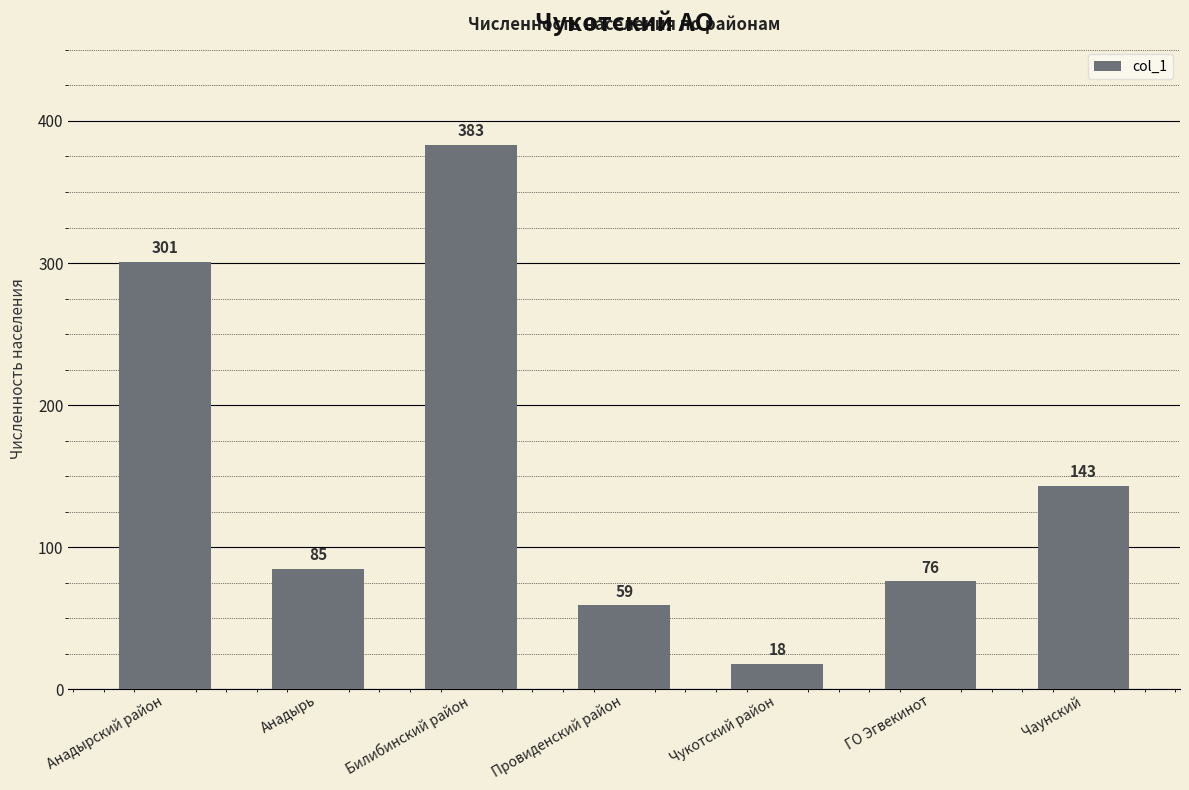

What is the sum of the values at Анадырь and Анадырский район?

386